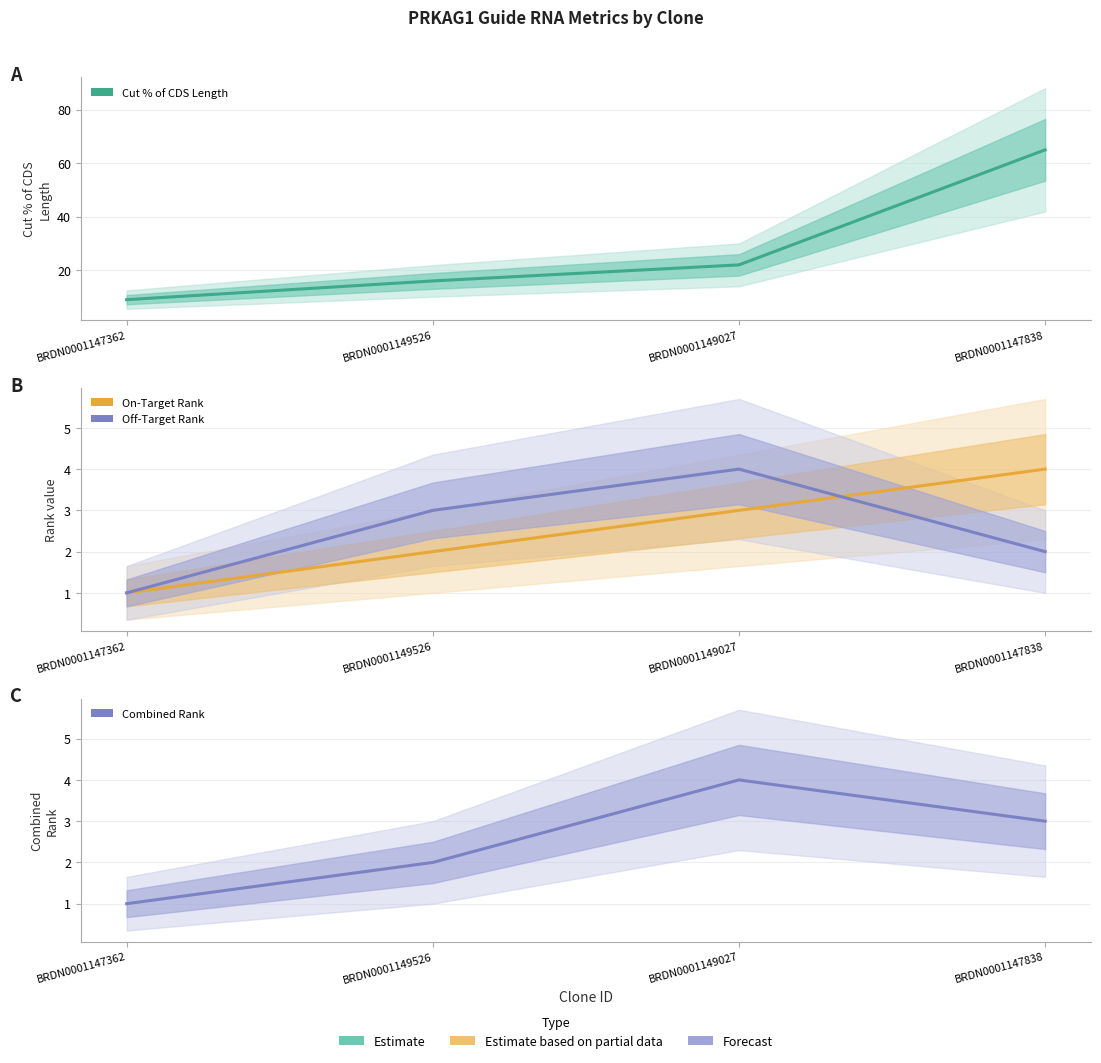

What position from the left is BRDN0001147362?

1